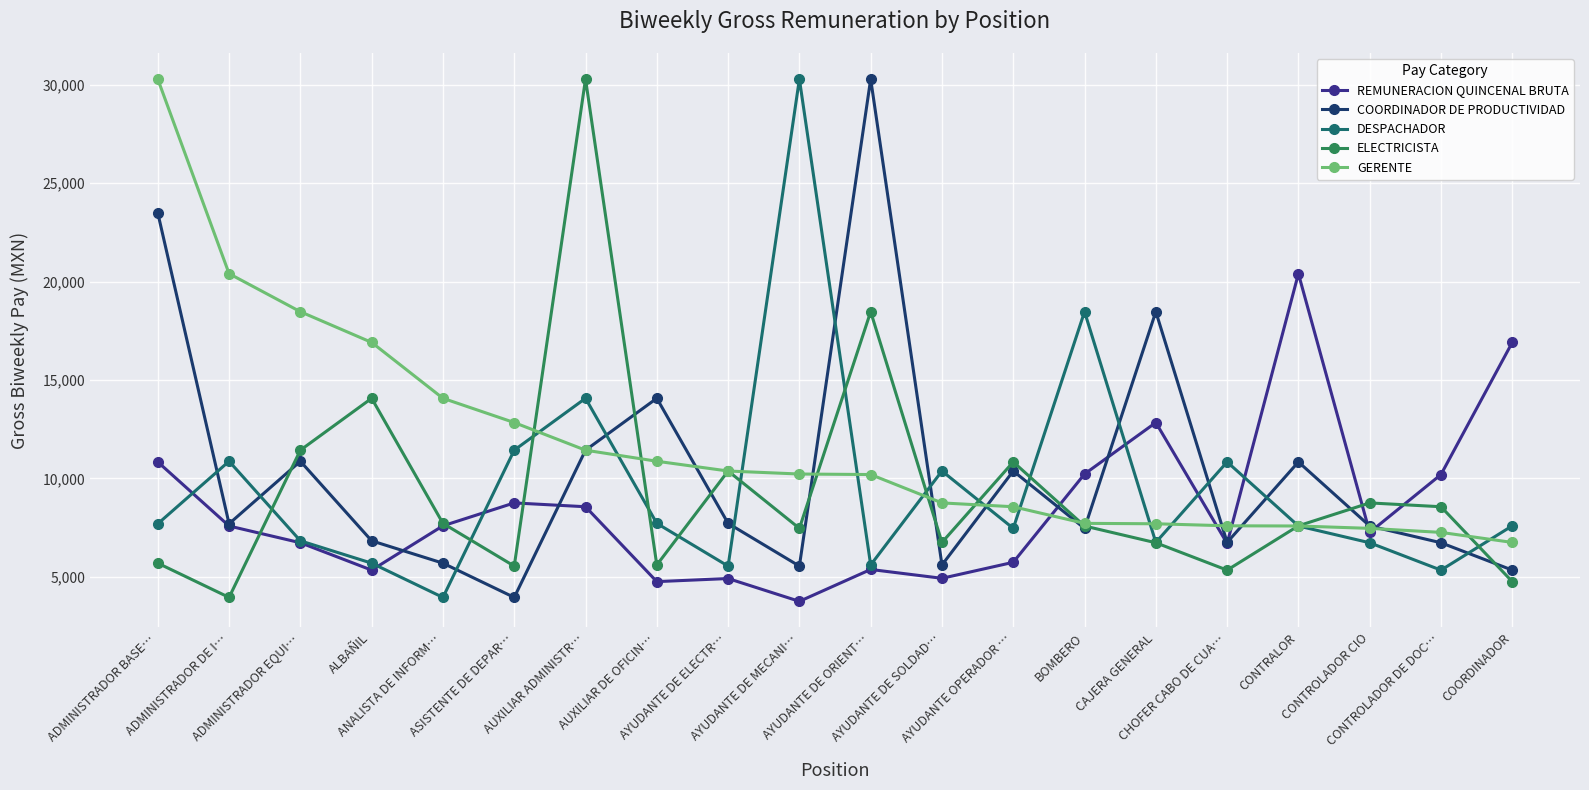

What is the value of the DESPACHADOR point at the 10th from the left?

30290.2